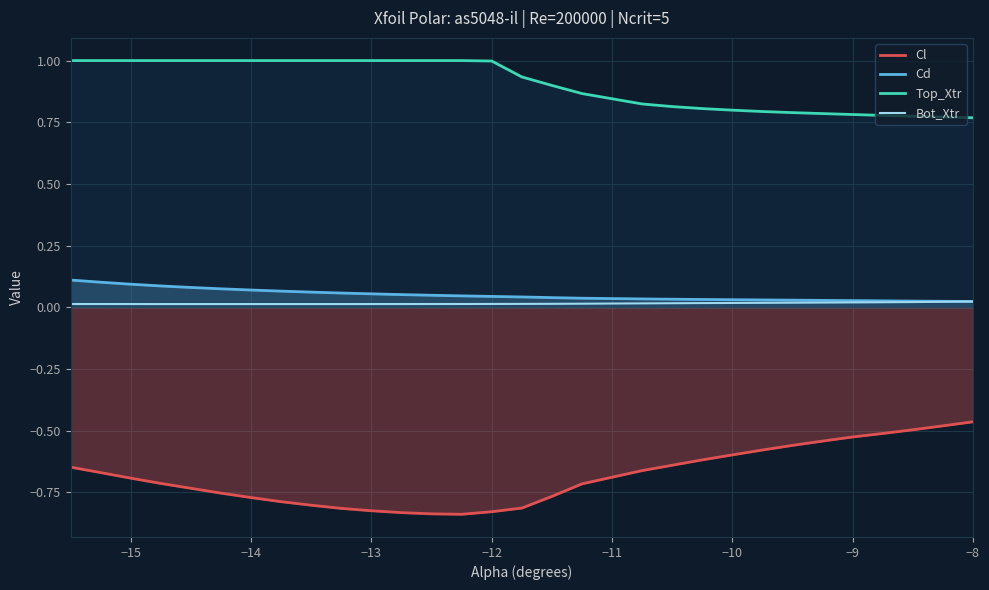

Rank the series by their maximum value, from lowest to highest.

Cl, Bot_Xtr, Cd, Top_Xtr